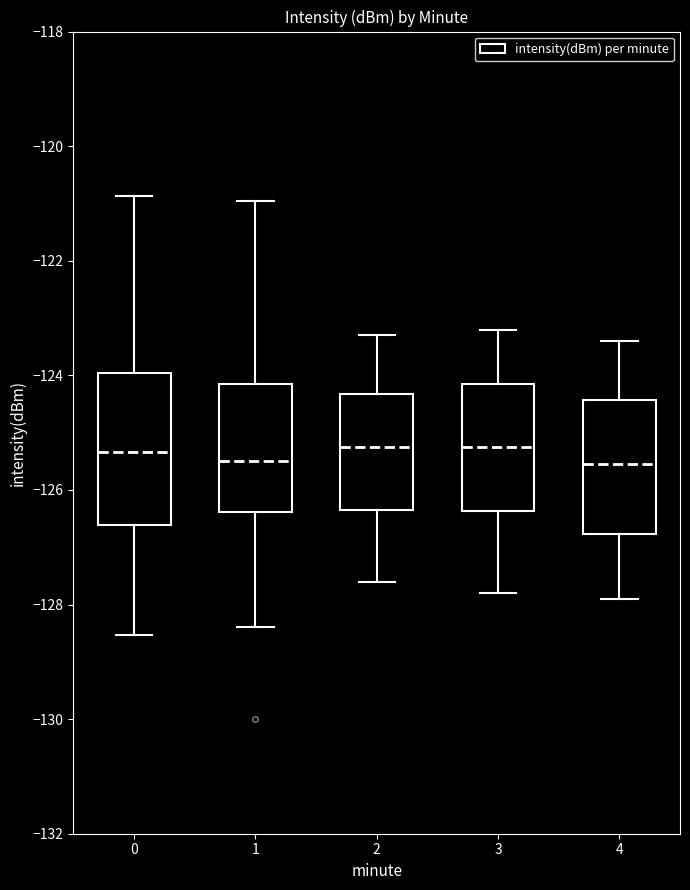

Reading left to right, transcribe this box plot: for each box, give where its median line is, the range the box spans, and where its two whiskers end, as read against the y-axis. The values are not printed on the chart, so give them approximately, as read against the axis.

0: median -125.4, box -126.6 to -124.0, whiskers -128.6 to -120.8
1: median -125.4, box -126.4 to -124.2, whiskers -128.4 to -121.0
2: median -125.2, box -126.4 to -124.4, whiskers -127.6 to -123.2
3: median -125.2, box -126.4 to -124.2, whiskers -127.8 to -123.2
4: median -125.6, box -126.8 to -124.4, whiskers -127.8 to -123.4